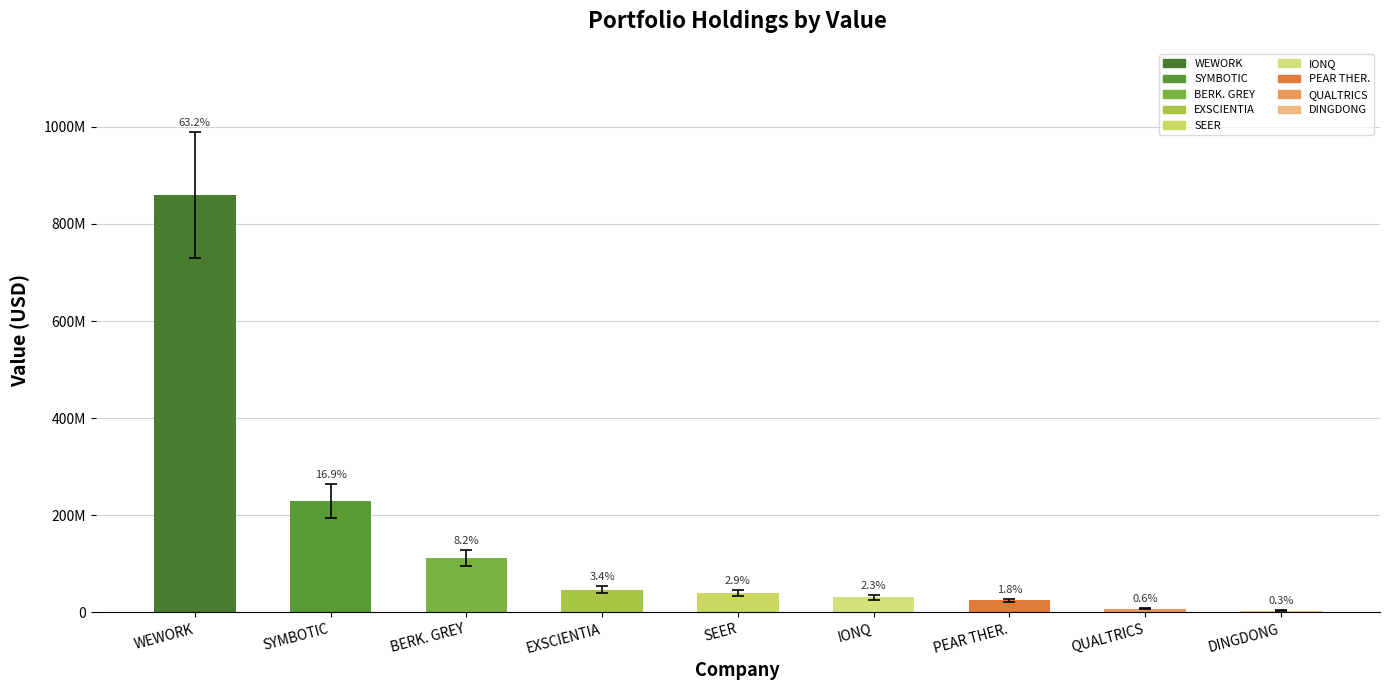

Rank the categories by value from lowest to highest.

DINGDONG, QUALTRICS, PEAR THER., IONQ, SEER, EXSCIENTIA, BERK. GREY, SYMBOTIC, WEWORK